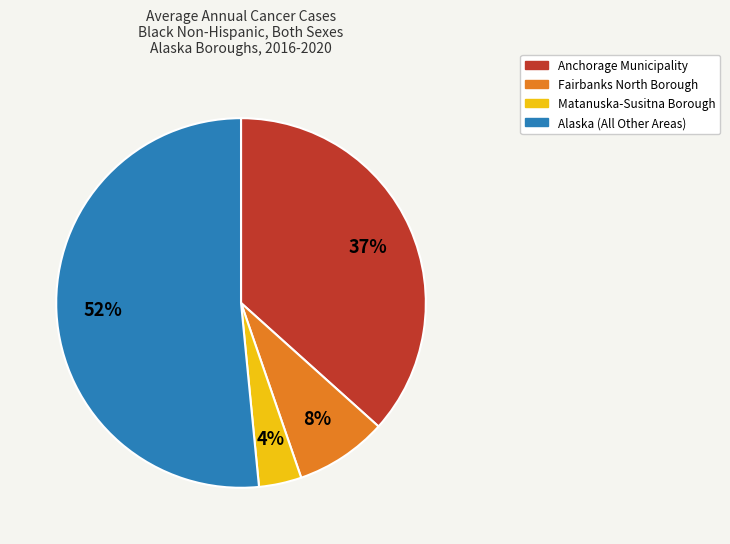

Combined, do Matanuska-Susitna Borough and Fairbanks North Borough account for over 50%?

No